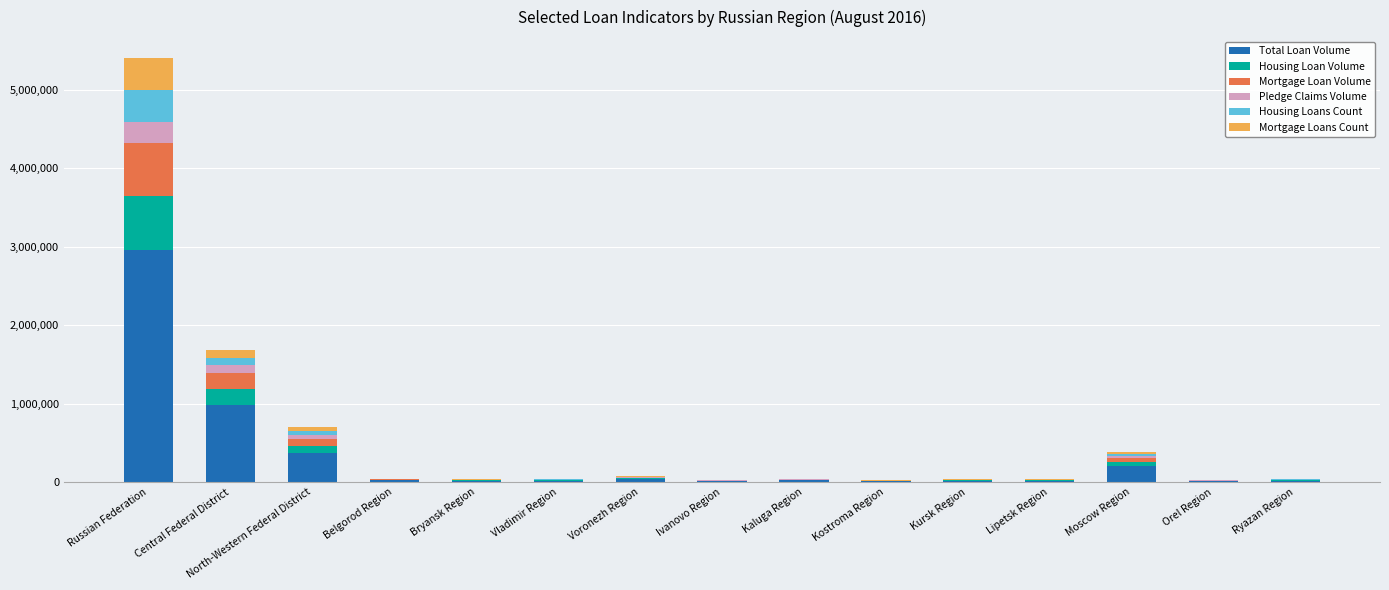

At which label does Total Loan Volume reach its peak?

Russian Federation